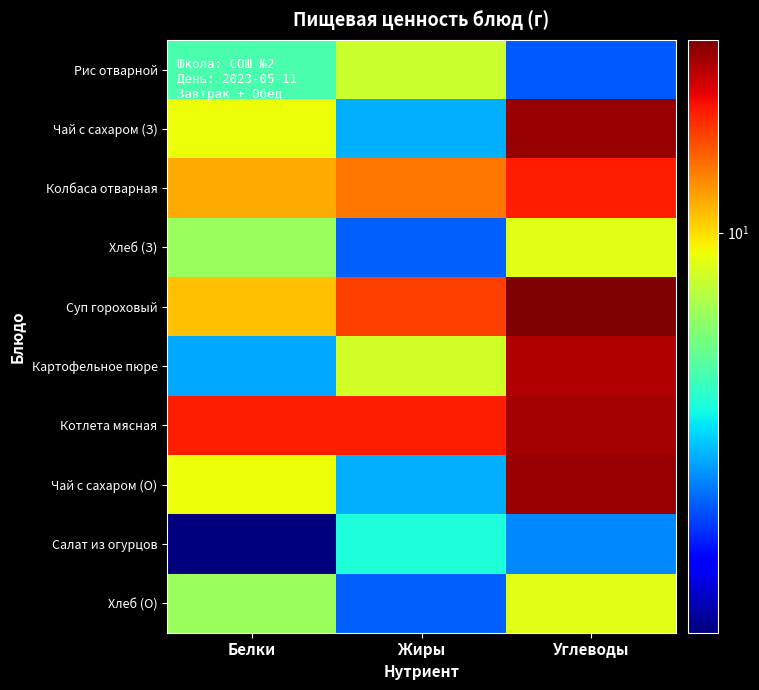

Reading left to right, transcribe all the data shown in this chart.

Рис отварной: Белки=4.8	Жиры=7.8	Углеводы=2.4
Чай с сахаром (З): Белки=8.9	Жиры=3.1	Углеводы=26.0
Колбаса отварная: Белки=11.9	Жиры=14.0	Углеводы=19.0
Хлеб (З): Белки=6.5	Жиры=2.4	Углеводы=8.5
Суп гороховый: Белки=11.0	Жиры=17.0	Углеводы=27.8
Картофельное пюре: Белки=3.0	Жиры=8.0	Углеводы=24.0
Котлета мясная: Белки=19.0	Жиры=19.0	Углеводы=25.0
Чай с сахаром (О): Белки=8.9	Жиры=3.1	Углеводы=26.0
Салат из огурцов: Белки=1.2	Жиры=4.0	Углеводы=2.7
Хлеб (О): Белки=6.5	Жиры=2.4	Углеводы=8.5